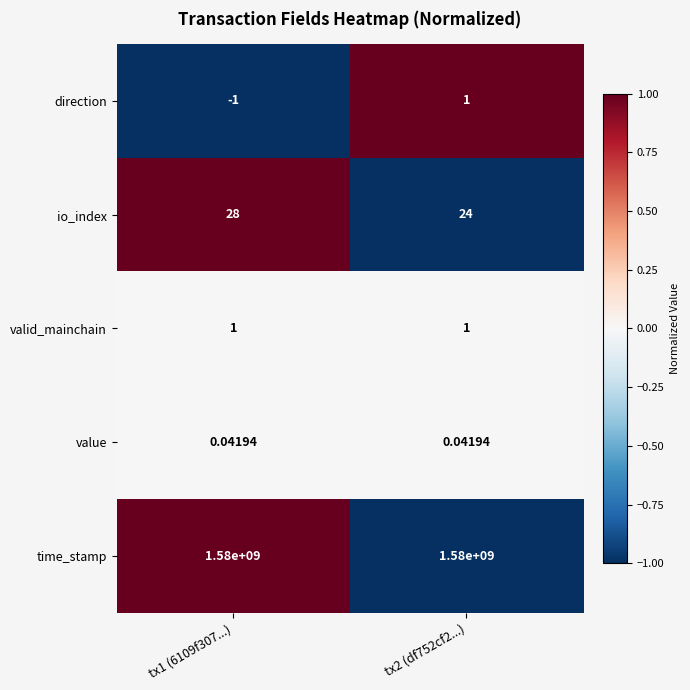

Which series has the largest range (max minus min)?

io_index